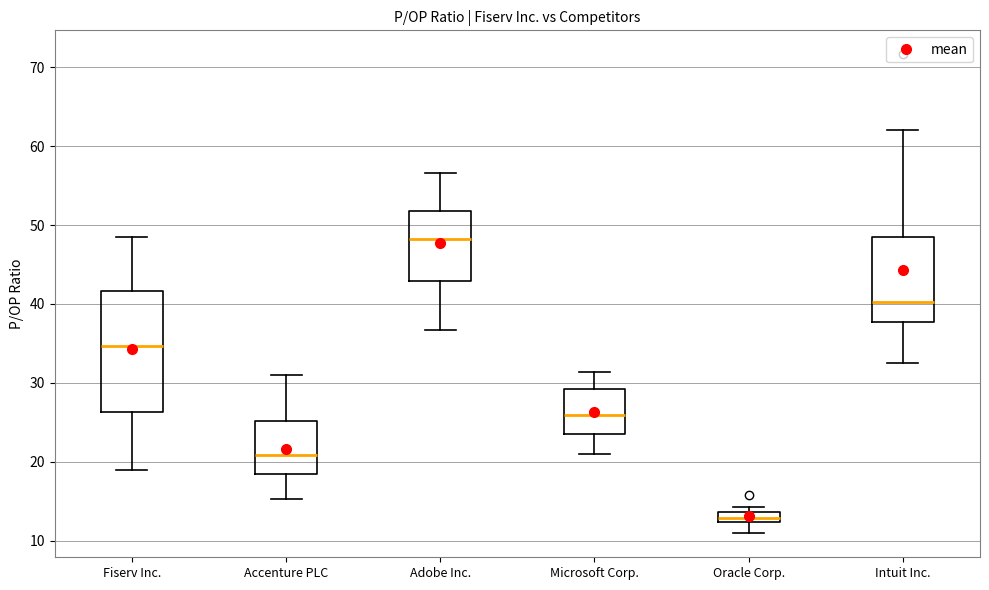

Comparing the boxes themselves (not the whiskers), which one is the tallest?

Fiserv Inc.